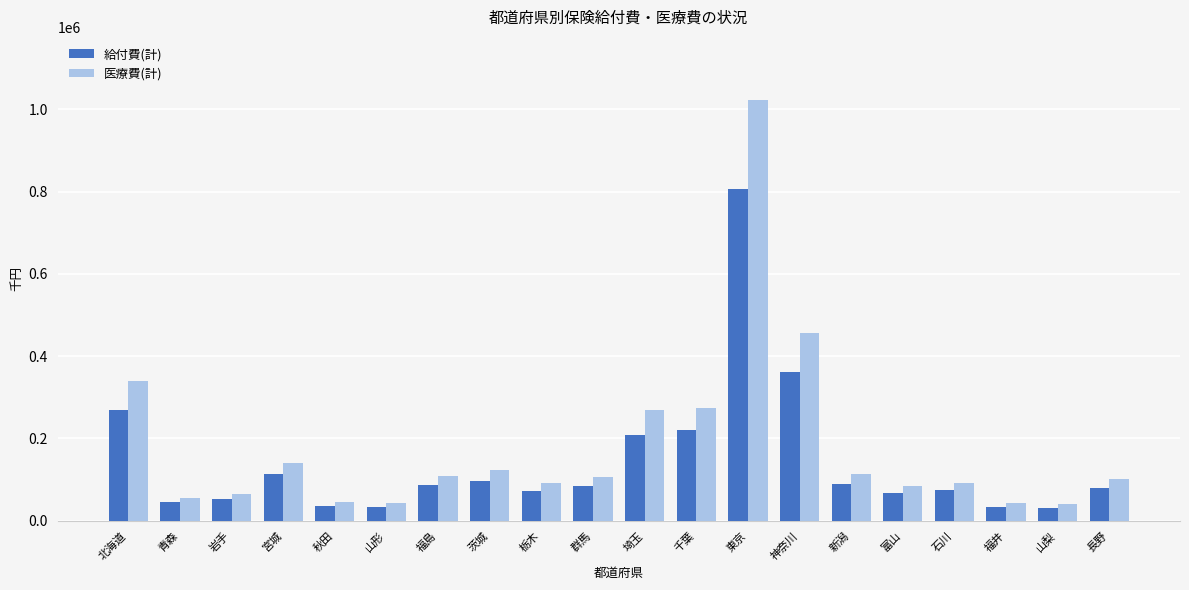

What is the maximum value for 医療費(計)?

1023006.8